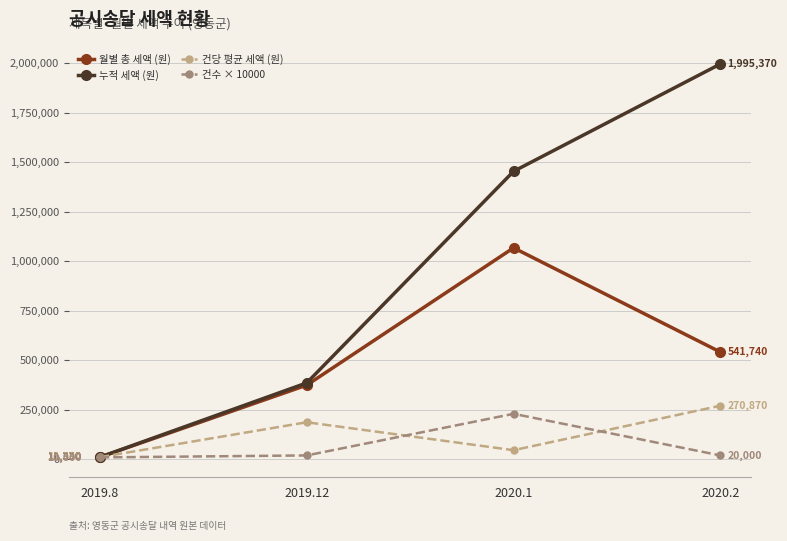

List the series in order of their peak value, lowest first.

건수 × 10000, 건당 평균 세액 (원), 월별 총 세액 (원), 누적 세액 (원)